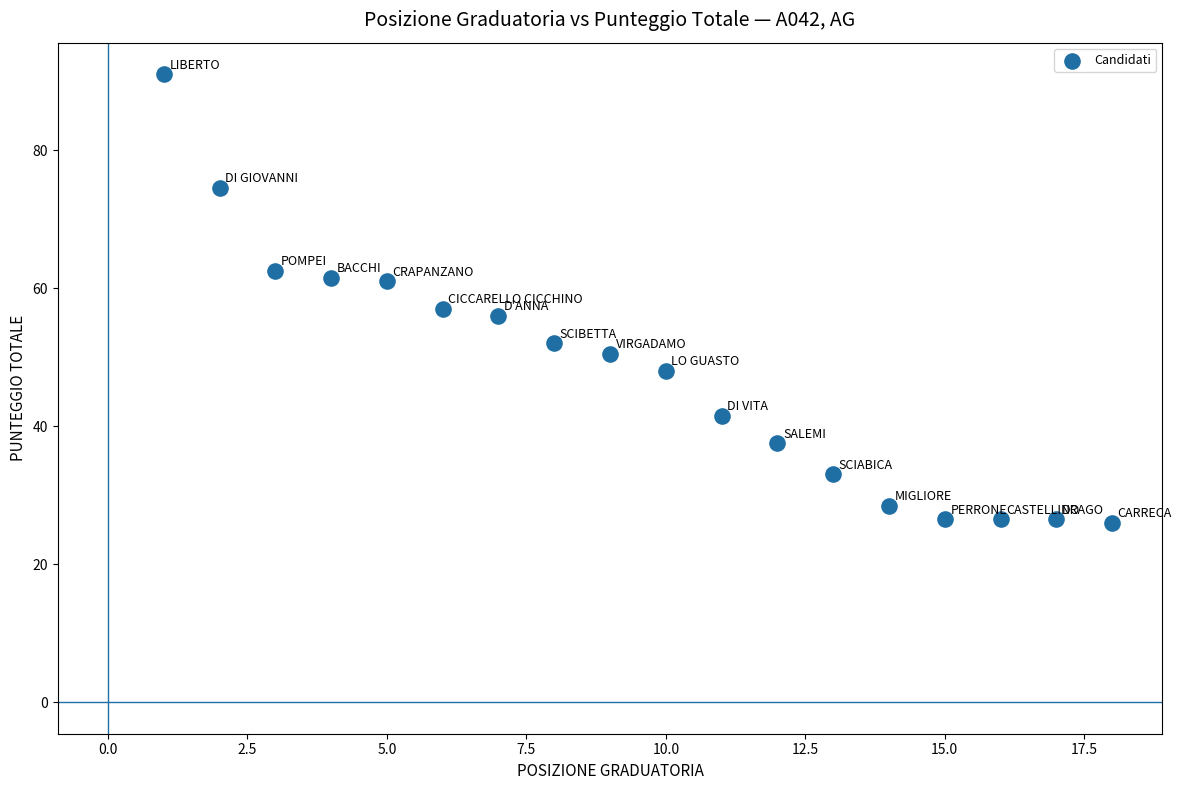

What is the range of X values (max minus min)?

17.0